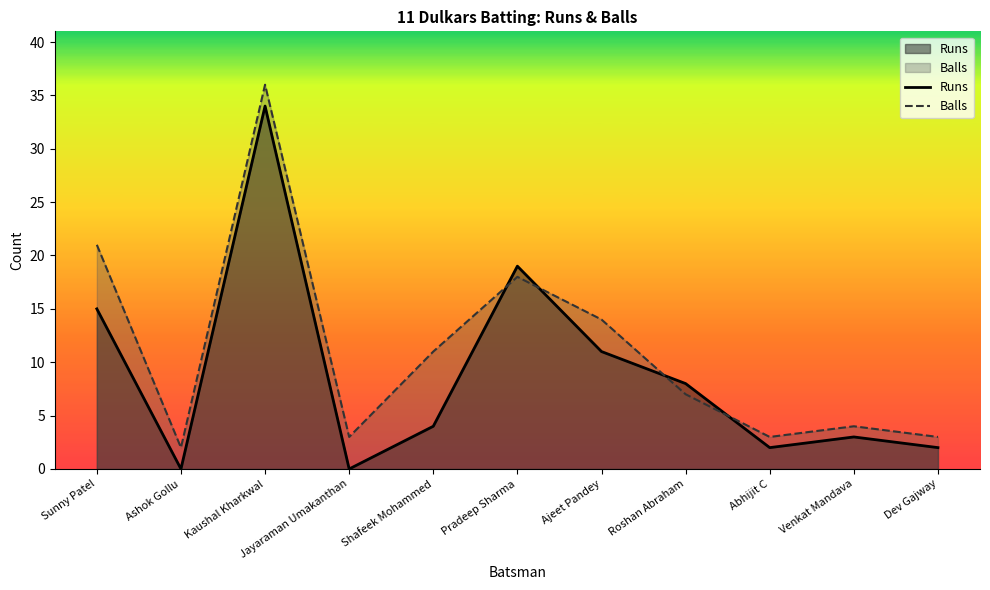

List the labels in order of Runs value, smallest first.

Ashok Gollu, Jayaraman Umakanthan, Abhijit C, Dev Gajway, Venkat Mandava, Shafeek Mohammed, Roshan Abraham, Ajeet Pandey, Sunny Patel, Pradeep Sharma, Kaushal Kharkwal